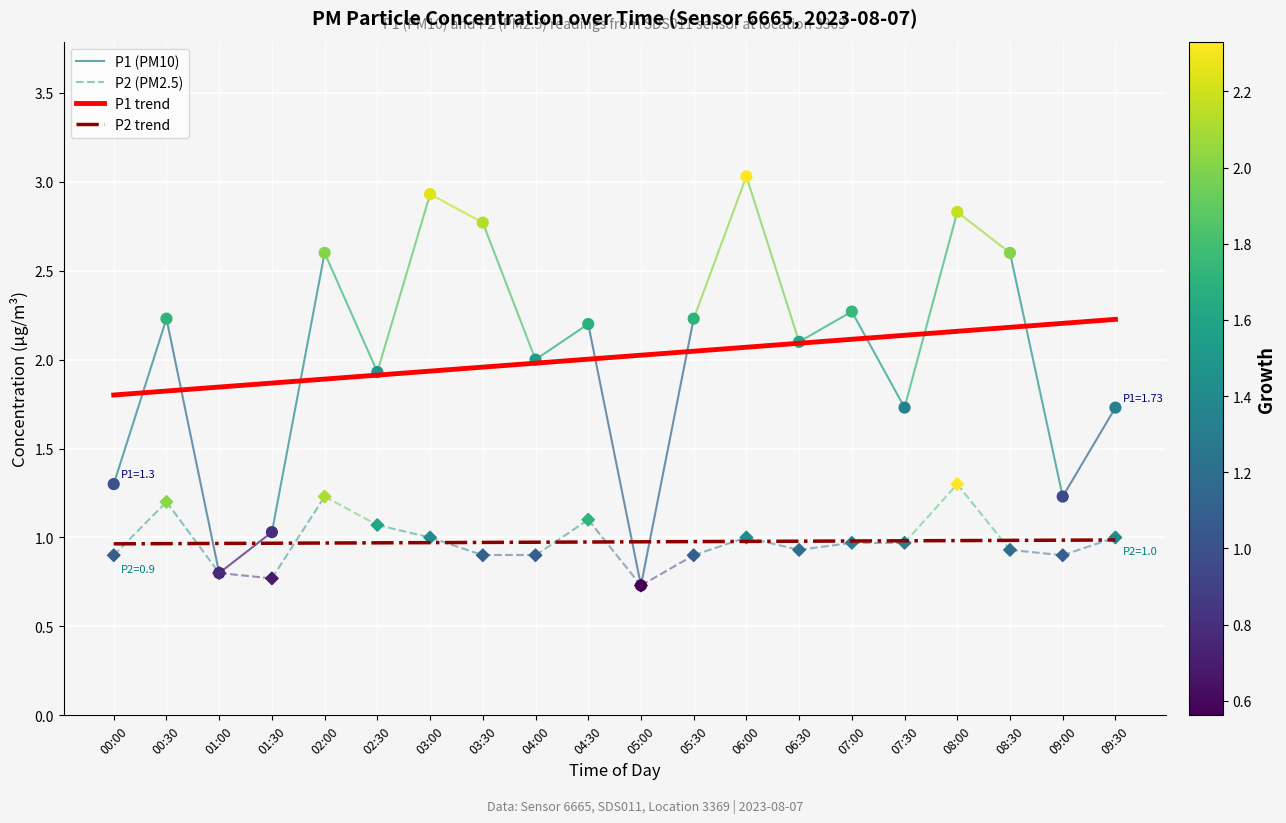

True or false: P2 trend has a value of 0.6 at 06:00.

False